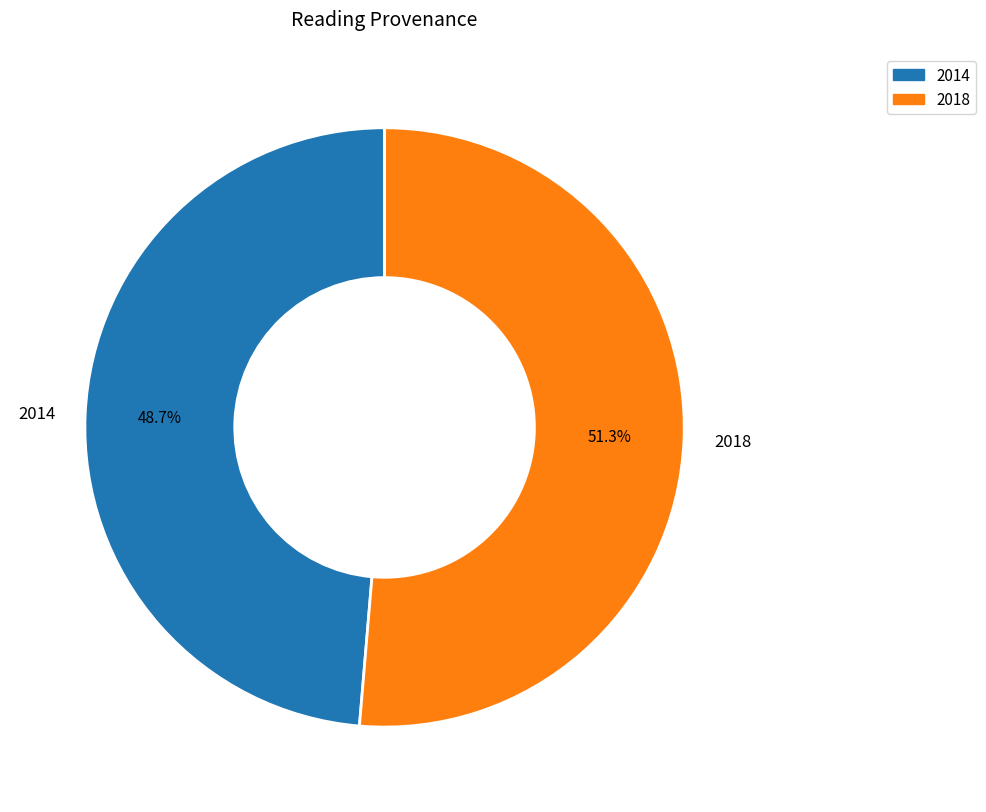

Which has a higher value, 2014 or 2018?

2018